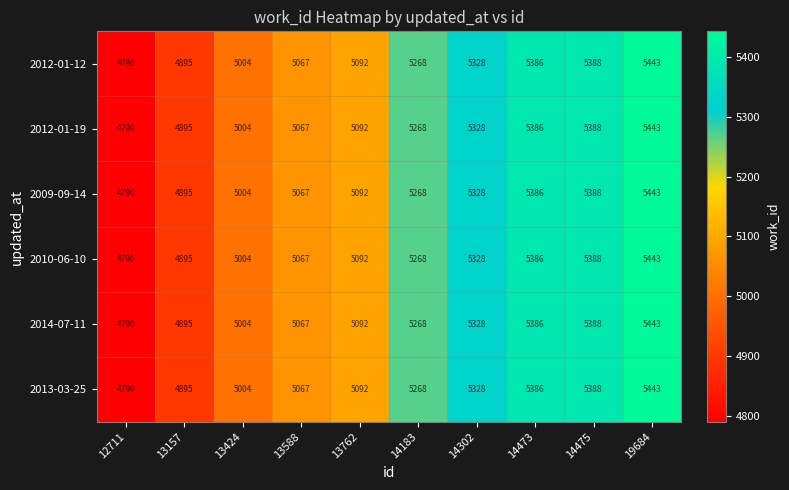

What is the smallest value displayed?

4790